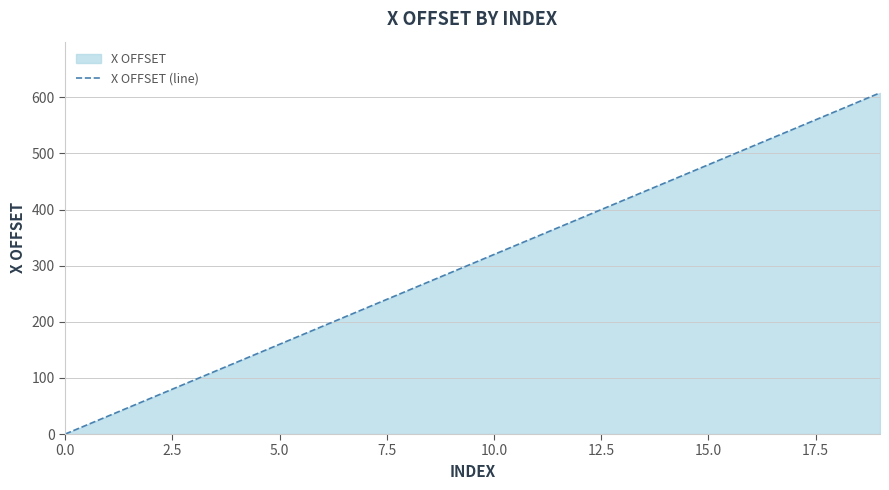

At which label is the value closest to 304?

9